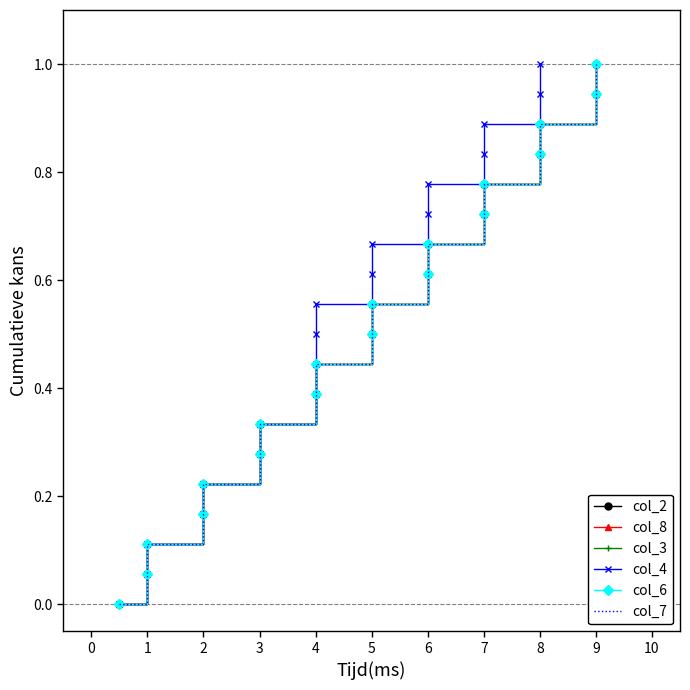

What is the value of the col_8 point at the 16th from the left?

0.8